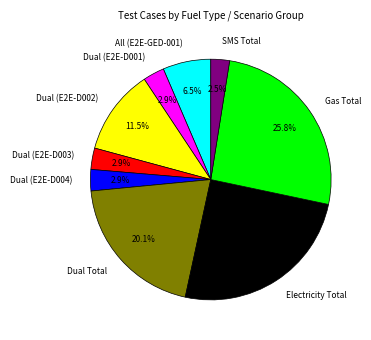

True or false: Dual (E2E-D004) accounts for 18% of the total.

False